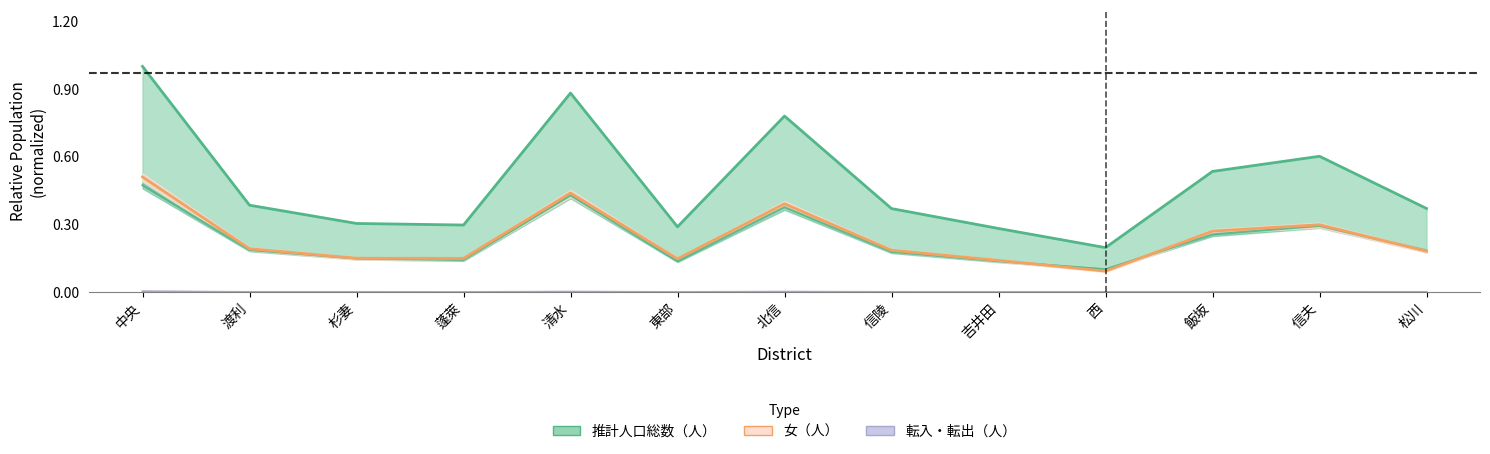

At which label is 推計人口総数（人） closest to 0?

西